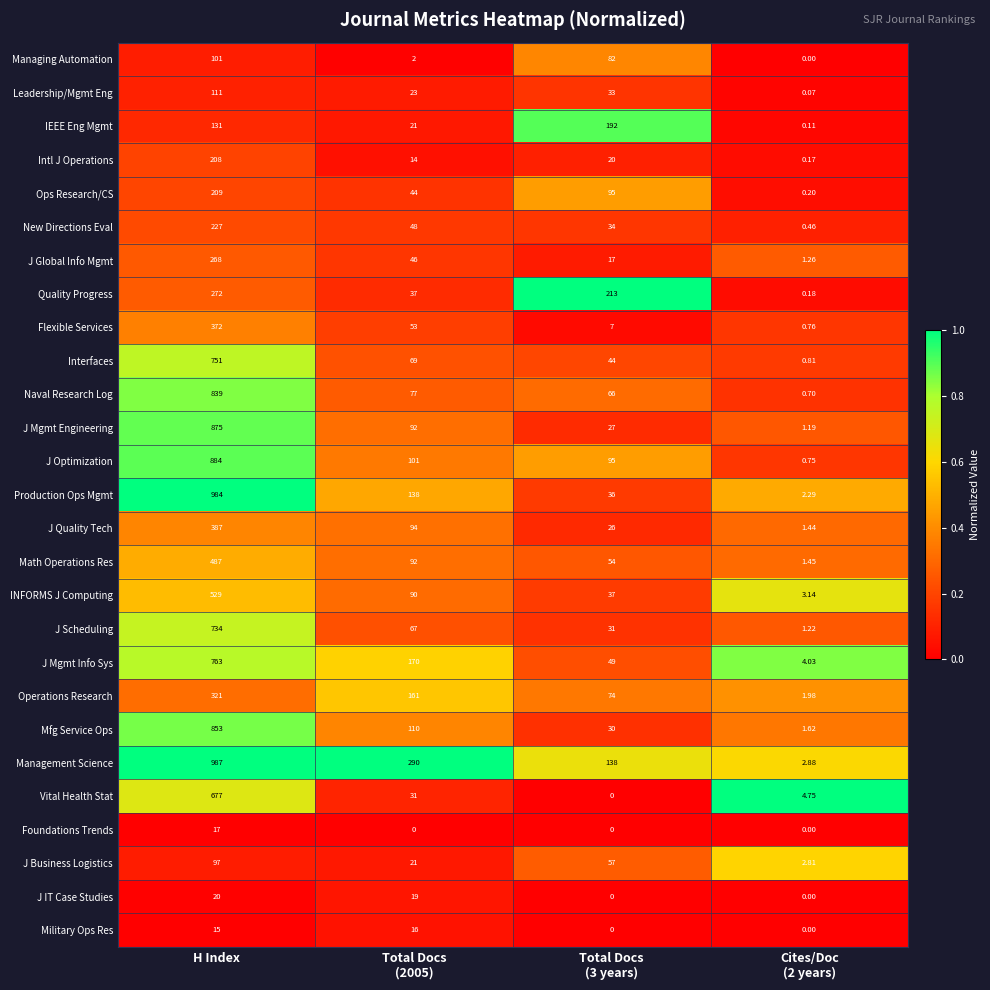

Which category has the highest value in the Leadership/Mgmt Eng series?

H Index